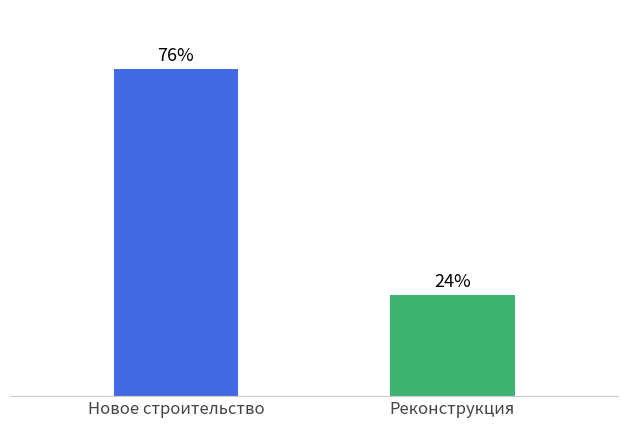

What is the label of the 2nd bar from the left?

Реконструкция